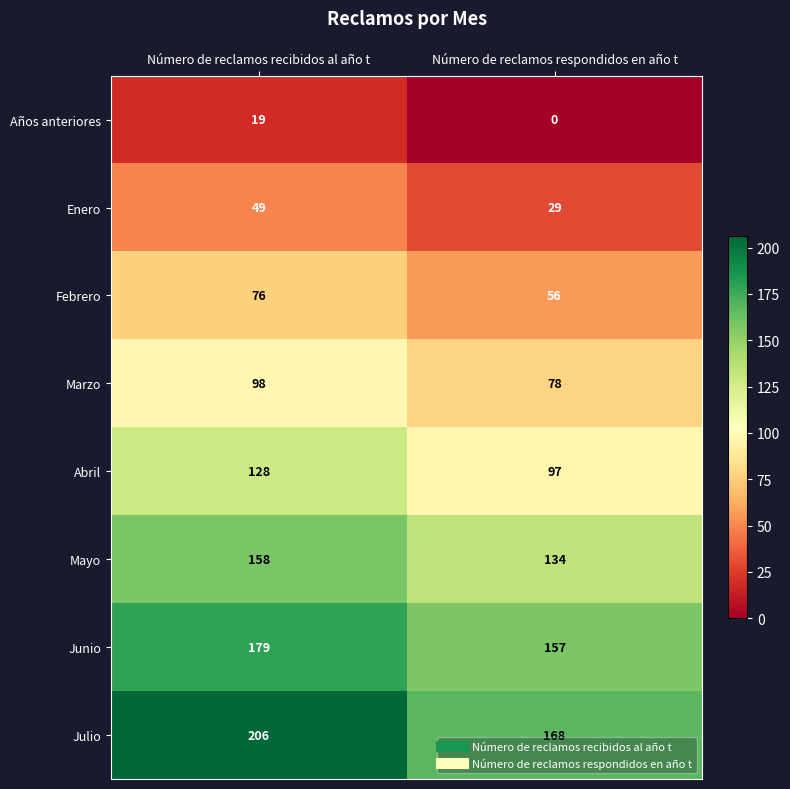

Which series has the widest spread of values?

Julio